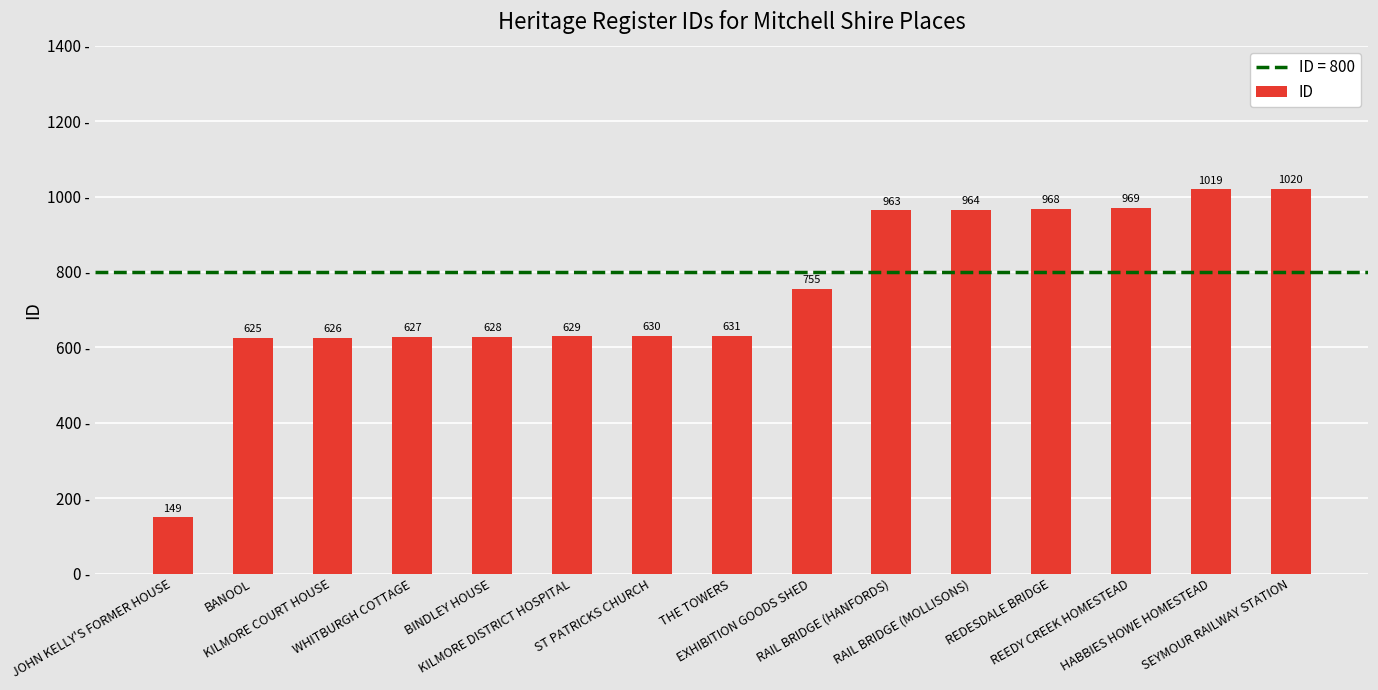

Reading left to right, extract all data points from this chart.

149	625	626	627	628	629	630	631	755	963	964	968	969	1019	1020